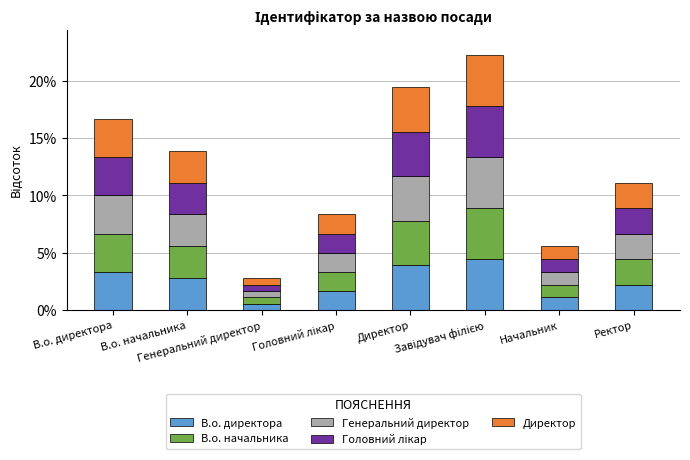

How many bars are there in total?

8